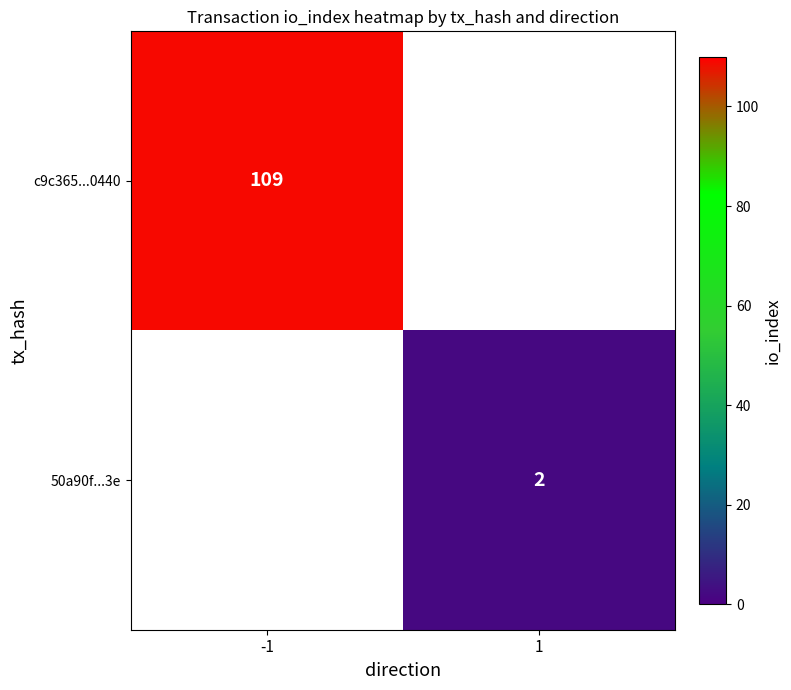

The 50a90f...3e series shows 3 at 1. True or false?

False